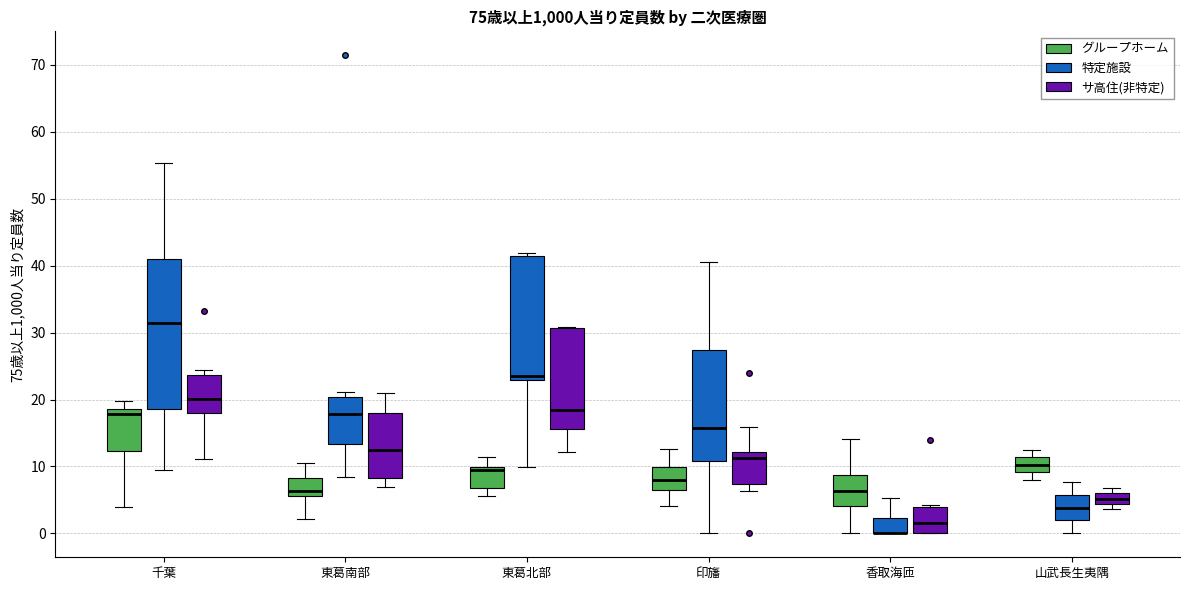

Reading left to right, transcribe this box plot: for each box, give where its median line is, the range the box spans, and where its two whiskers end, as read against the y-axis. The values are not printed on the chart, so give them approximately, as read against the axis.

千葉 (グループホーム): median 18, box 12 to 19, whiskers 4 to 20
千葉 (特定施設): median 31, box 19 to 41, whiskers 10 to 55
千葉 (サ高住(非特定)): median 20, box 18 to 24, whiskers 11 to 24 (just above the box's upper edge)
東葛南部 (グループホーム): median 6 (just above the box's lower edge), box 6 to 8, whiskers 2 to 11
東葛南部 (特定施設): median 18, box 13 to 20, whiskers 8 to 21
東葛南部 (サ高住(非特定)): median 12, box 8 to 18, whiskers 7 to 21
東葛北部 (グループホーム): median 10 (just below the box's upper edge), box 7 to 10, whiskers 6 to 11
東葛北部 (特定施設): median 23 (just above the box's lower edge), box 23 to 41, whiskers 10 to 42
東葛北部 (サ高住(非特定)): median 18, box 16 to 31, whiskers 12 to 31
印旛 (グループホーム): median 8, box 7 to 10, whiskers 4 to 13
印旛 (特定施設): median 16, box 11 to 27, whiskers 0 to 41
印旛 (サ高住(非特定)): median 11, box 7 to 12, whiskers 6 to 16
香取海匝 (グループホーム): median 6, box 4 to 9, whiskers 0 to 14
香取海匝 (特定施設): median 0 (drawn on the box's lower edge), box 0 to 2, whiskers 0 to 5
香取海匝 (サ高住(非特定)): median 2, box 0 to 4, whiskers 0 to 4
山武長生夷隅 (グループホーム): median 10, box 9 to 11, whiskers 8 to 12
山武長生夷隅 (特定施設): median 4, box 2 to 6, whiskers 0 to 8
山武長生夷隅 (サ高住(非特定)): median 5, box 4 to 6, whiskers 4 (just below the box's lower edge) to 7